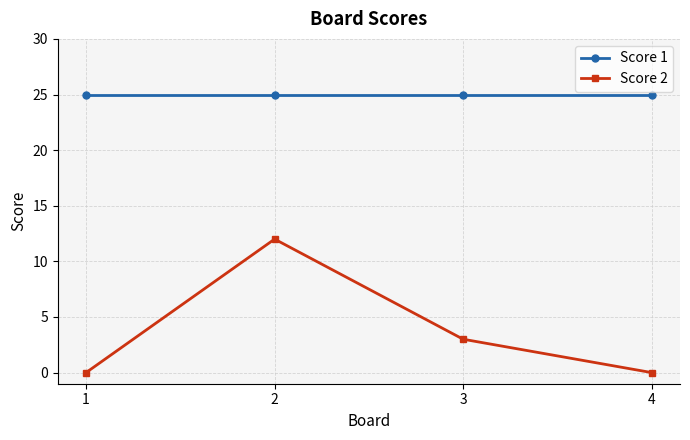

True or false: Score 1 and Score 2 intersect in this chart.

False